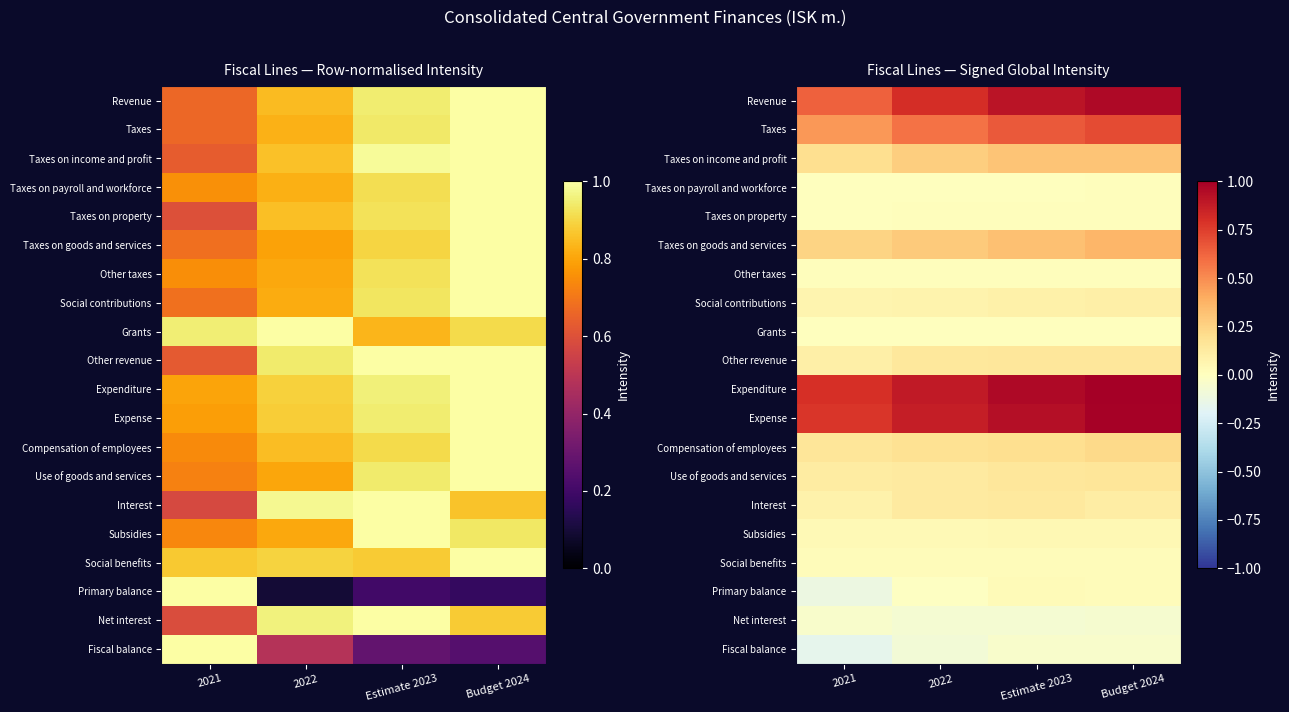

What is the total value across all series at 2021?

3.4